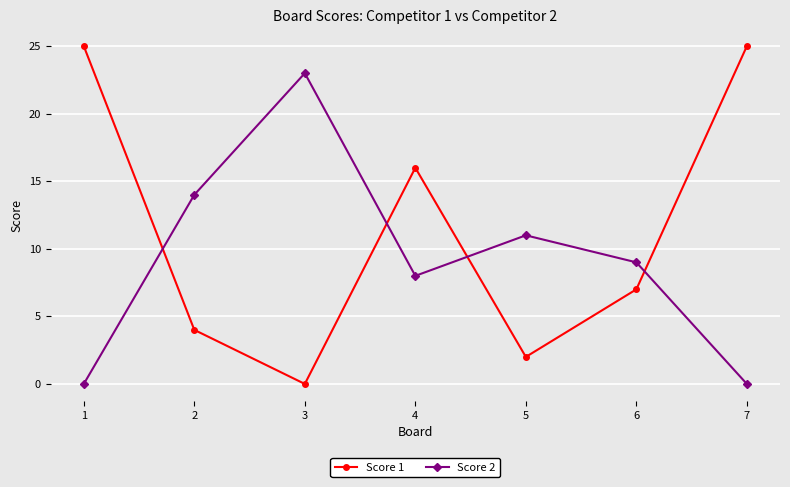

What is the value of the Score 1 point at the 4th from the left?

16